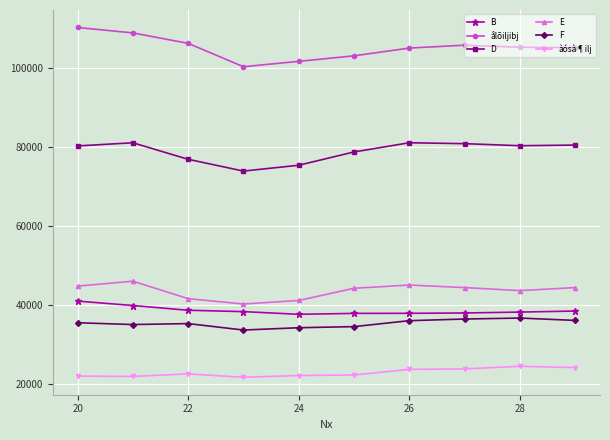

How many series are shown in this chart?

6